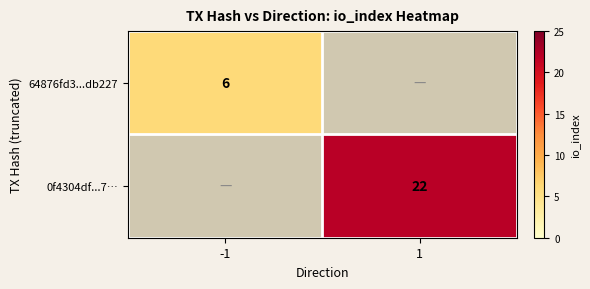

Is the value of 64876fd3...db227 at -1 greater than the value of 0f4304df...7… at 1?

No